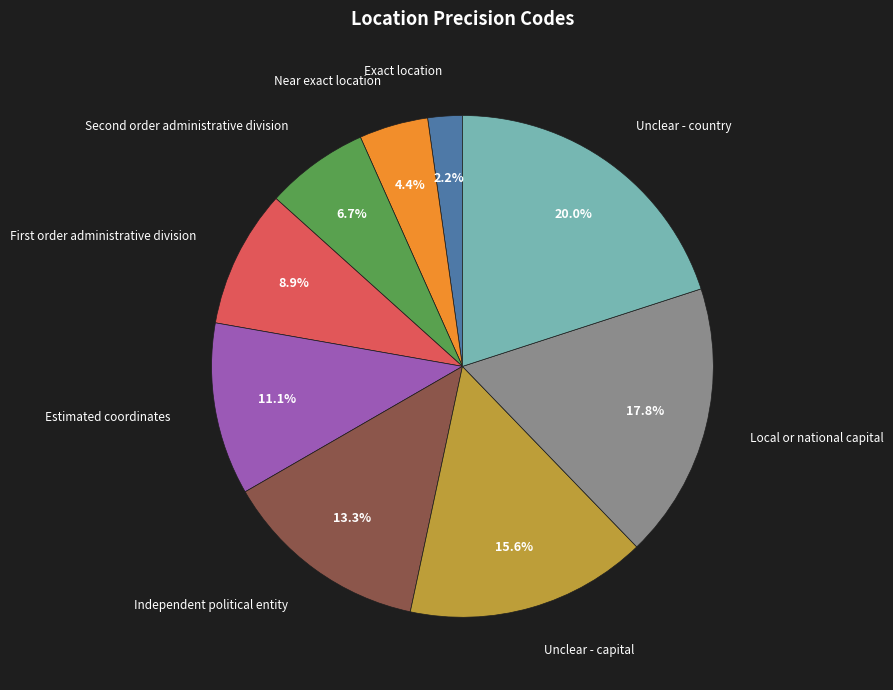

Rank the categories by value from lowest to highest.

Exact location, Near exact location, Second order administrative division, First order administrative division, Estimated coordinates, Independent political entity, Unclear - capital, Local or national capital, Unclear - country